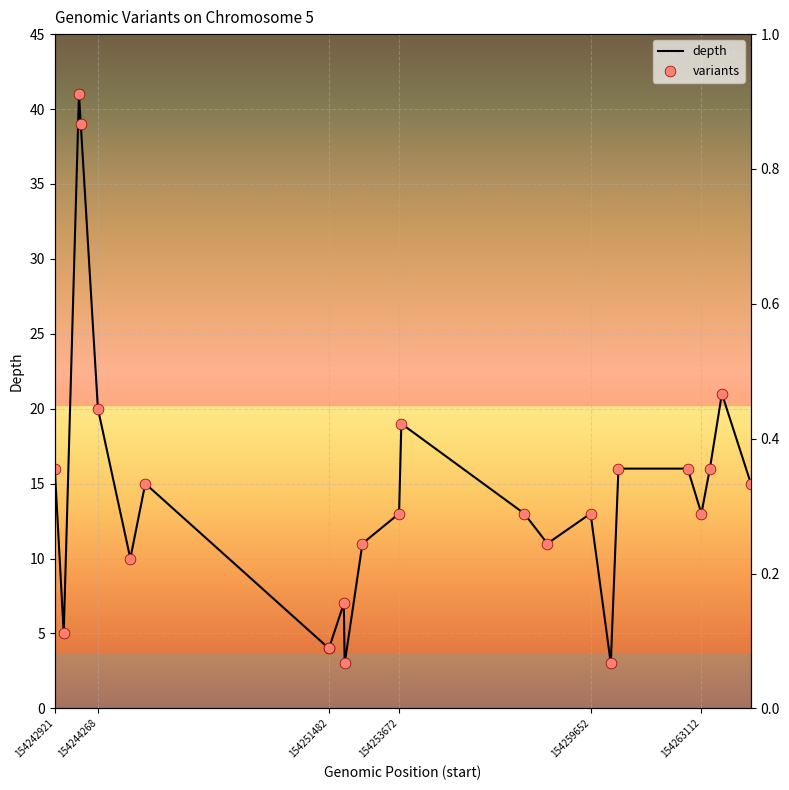

What are all the series names shown in the legend?

depth, variants